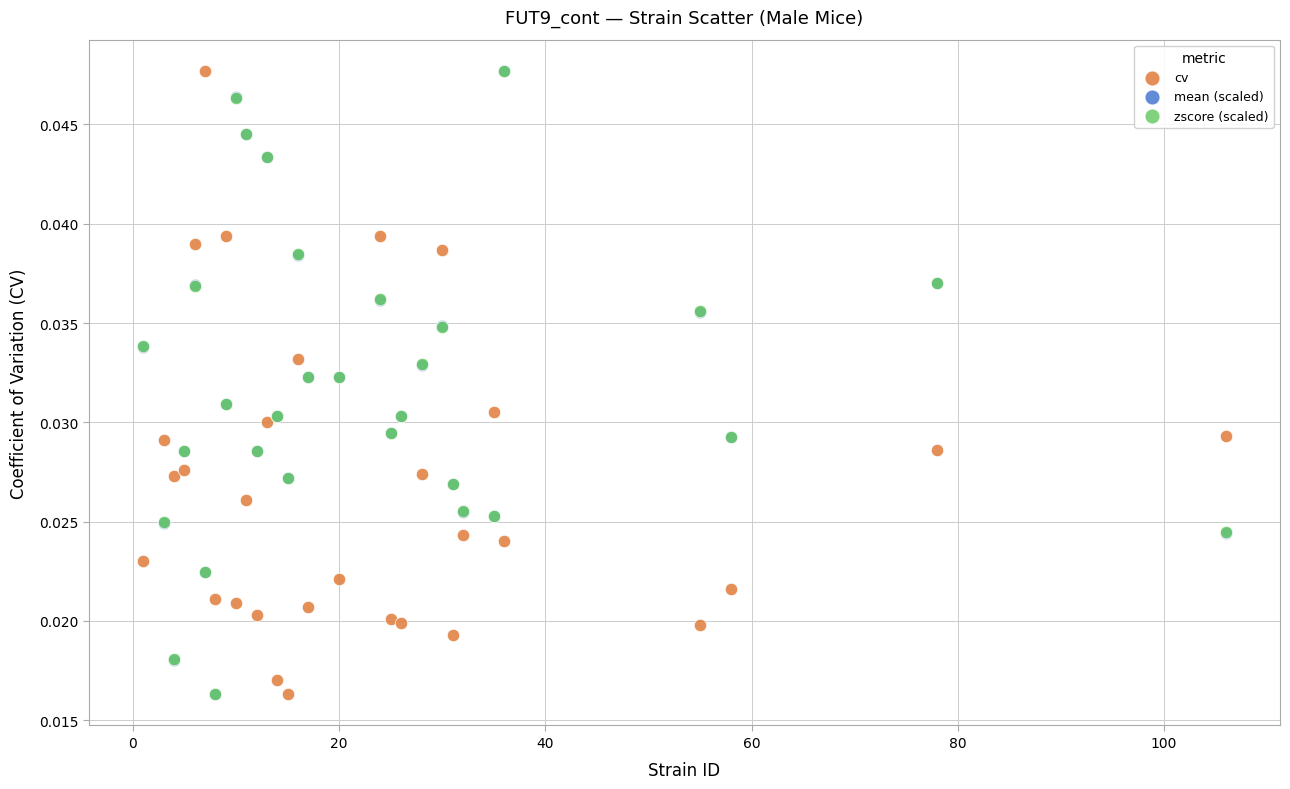

What are all the series names shown in the legend?

cv, mean (scaled), zscore (scaled)